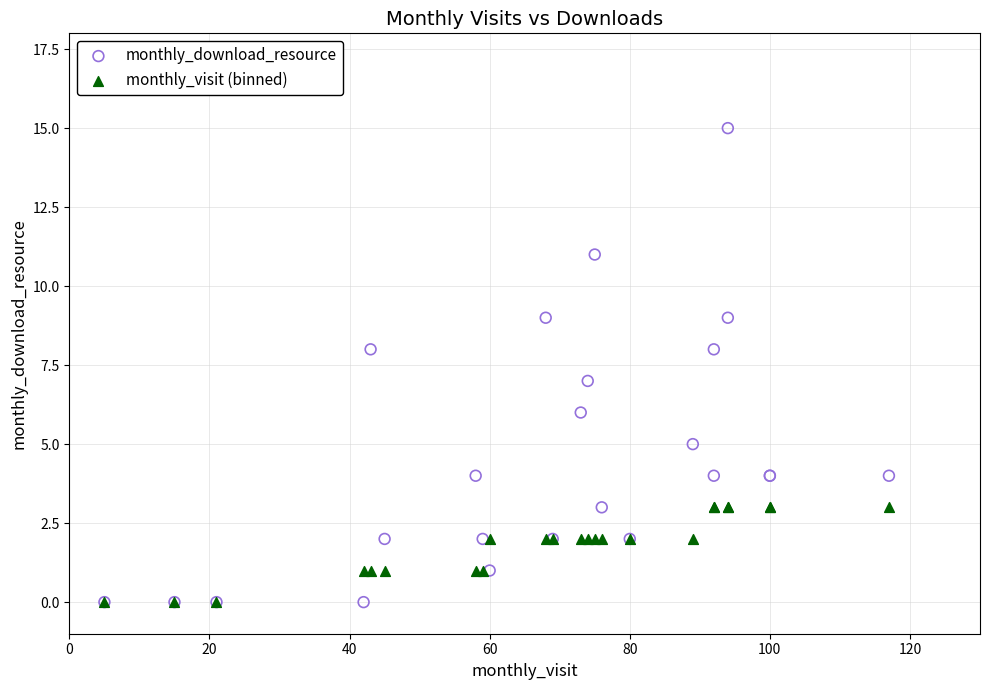

What are all the series names shown in the legend?

monthly_download_resource, monthly_visit (binned)